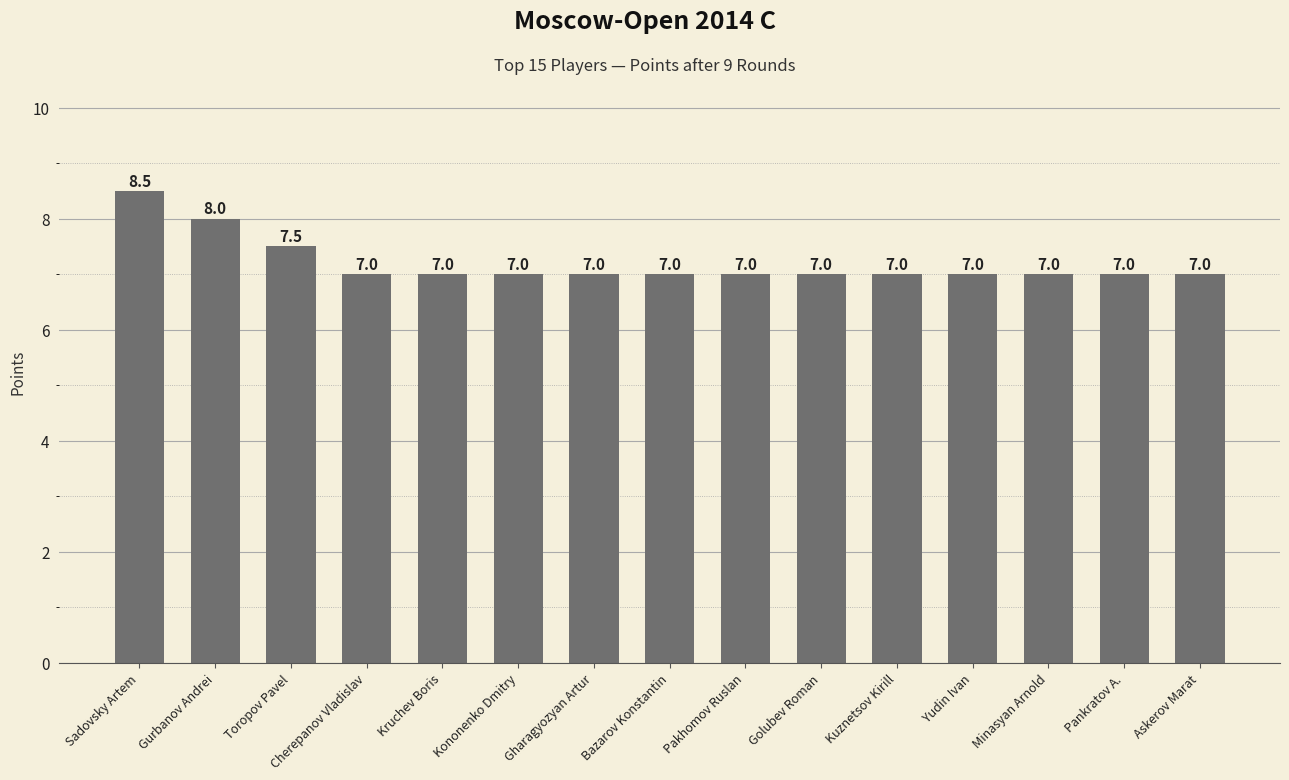

What is the sum of the values at Askerov Marat and Kruchev Boris?

14.0